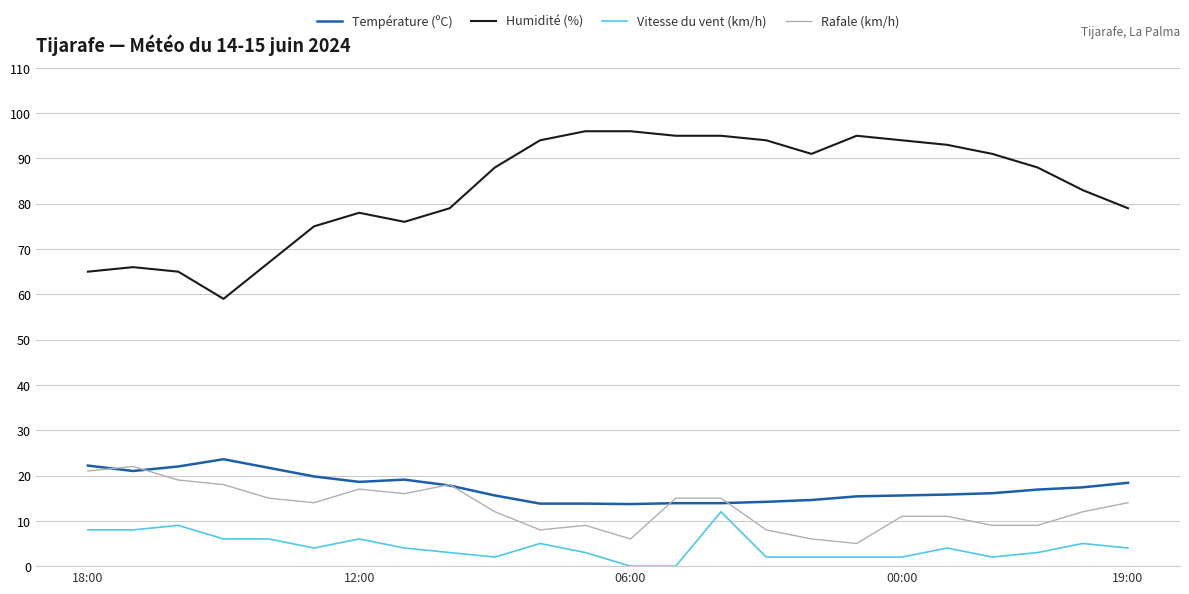

What is the minimum value for Rafale (km/h)?

5.0